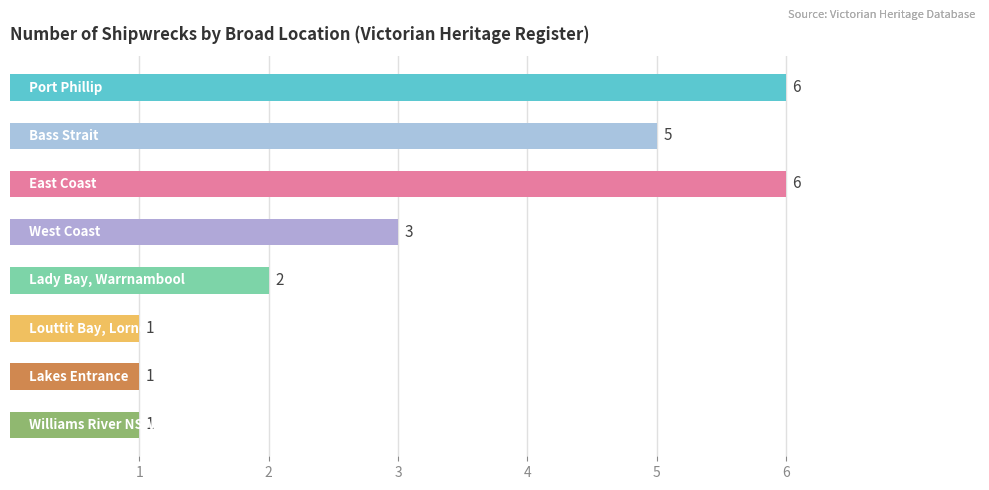

True or false: the data shows 6 at East Coast.

True